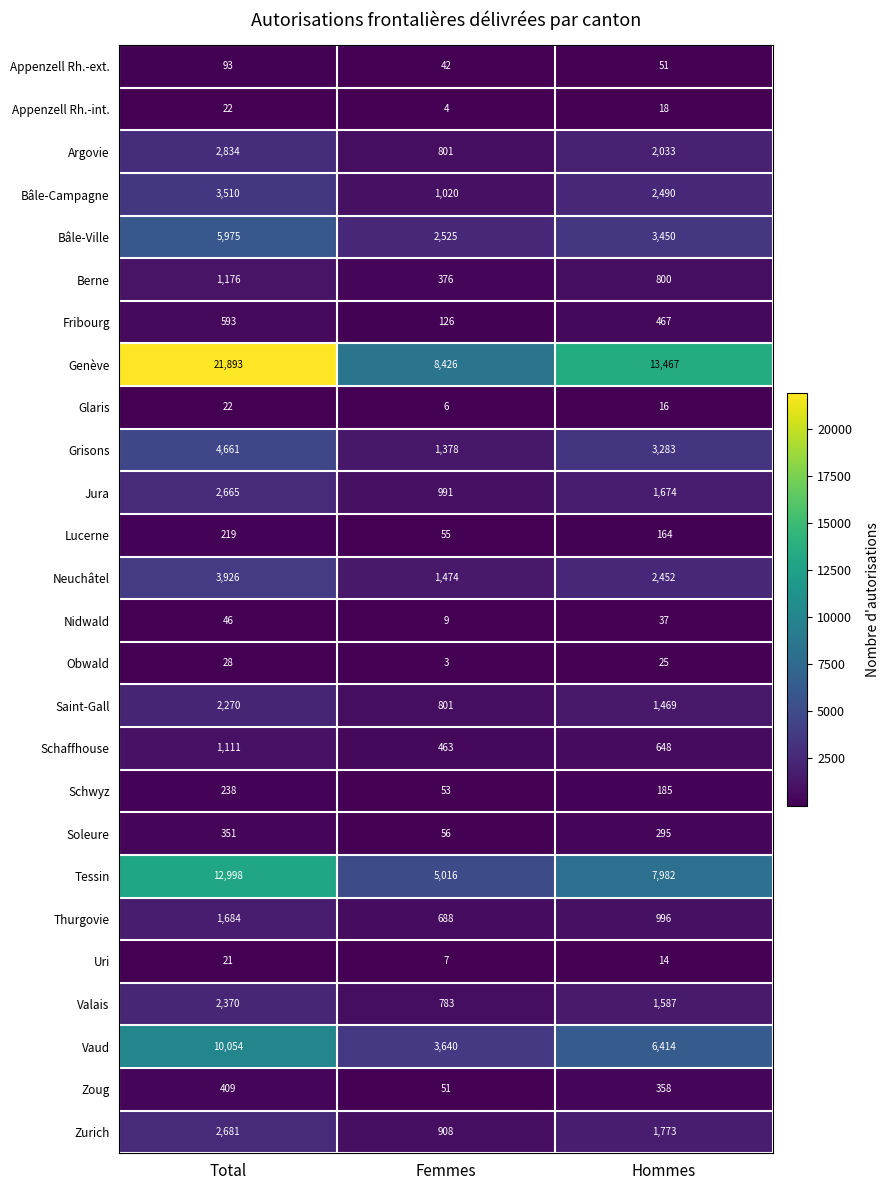

At how many categories does at least one series exceed 5916?

3